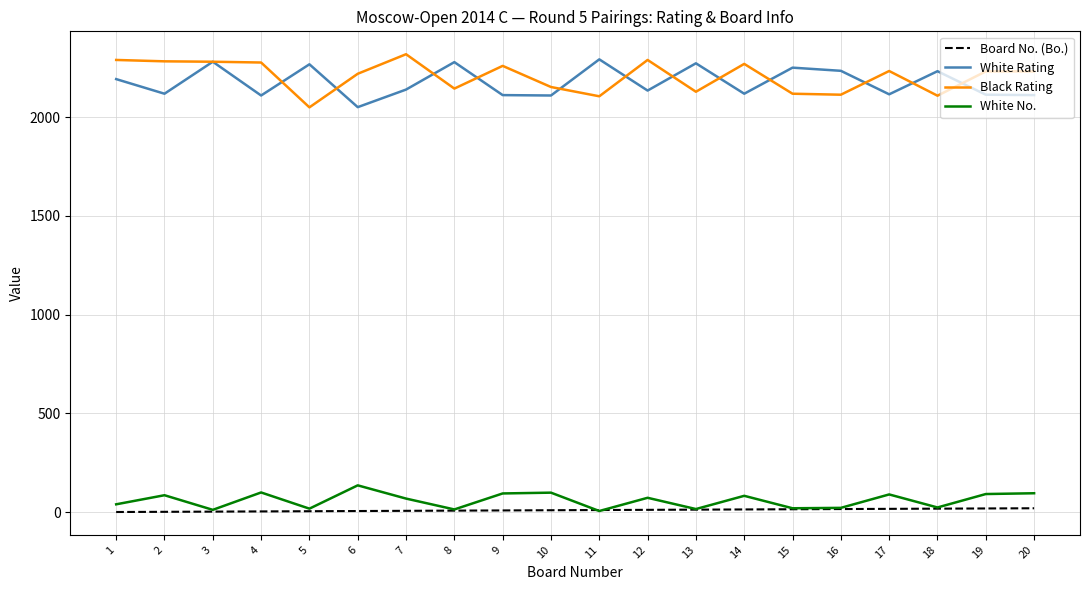

True or false: White Rating and White No. intersect in this chart.

False